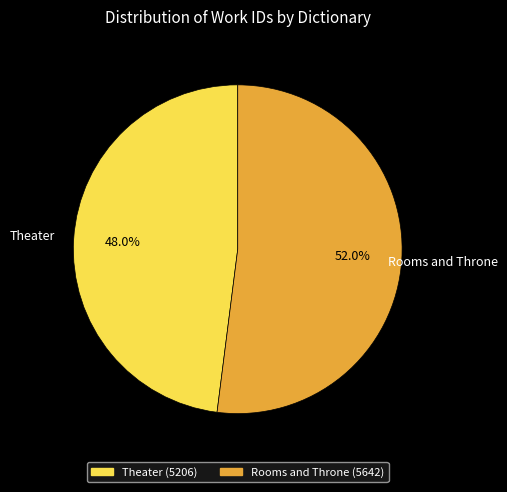

The Theater slice represents 61% of the pie. True or false?

False